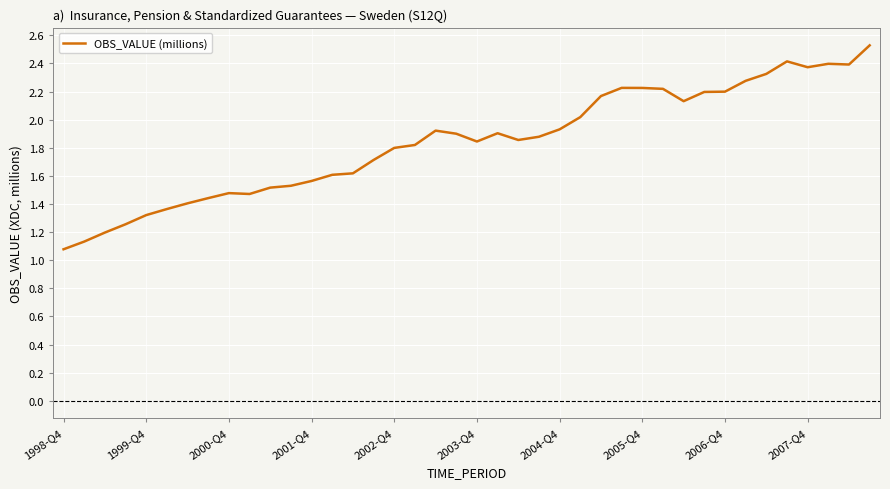

The chart shows a value of 2.8 at 2003-Q4. True or false?

False